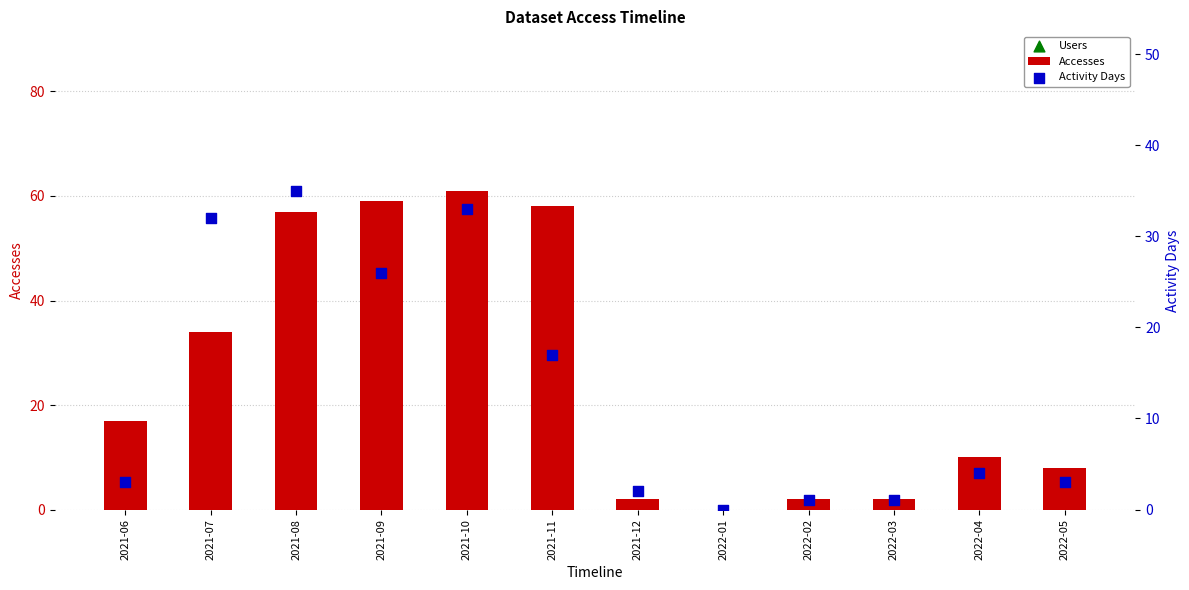

What is the total value across all series at 2022-03?

3